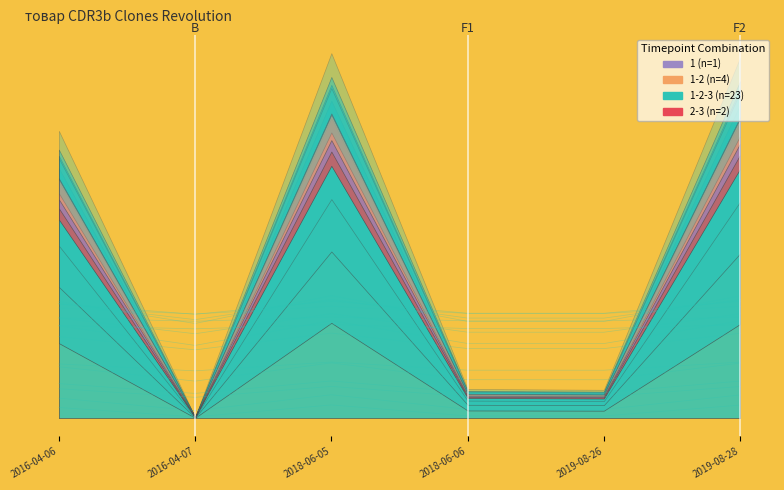

What is the difference between the second highest and minimum values?

387.1